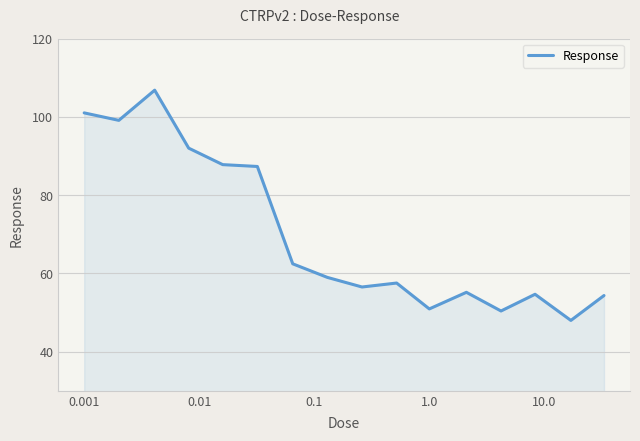

What is the maximum value shown in the chart?

106.8